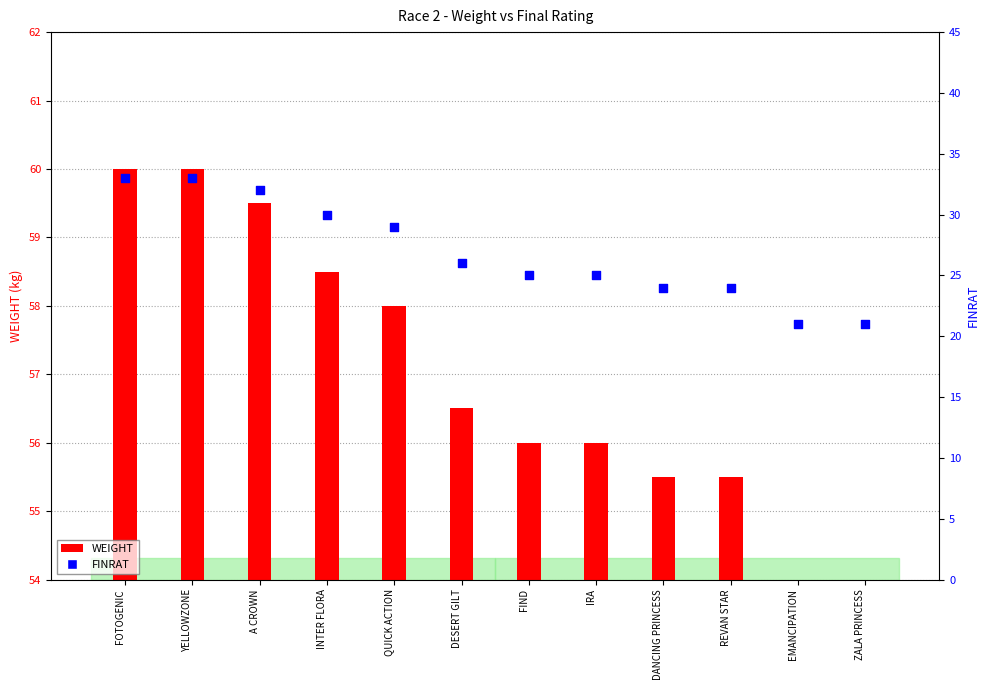

Which series reaches the maximum Y coordinate?

FINRAT